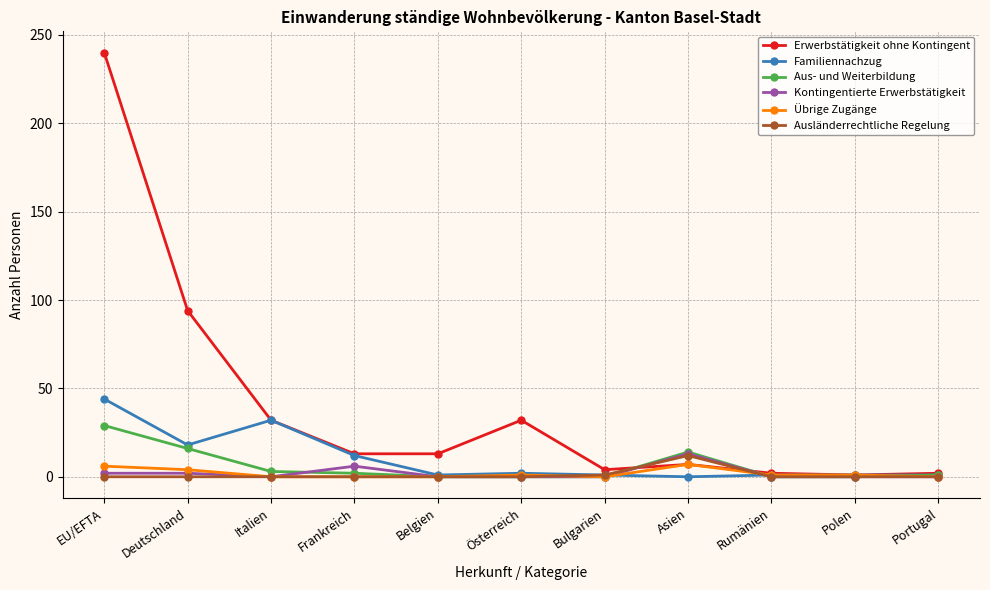

Between EU/EFTA and Österreich, which series saw the biggest shift?

Erwerbstätigkeit ohne Kontingent